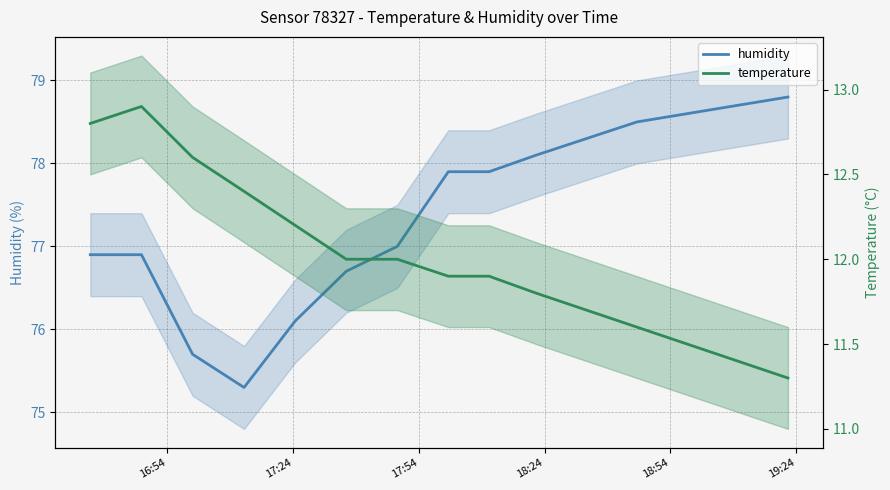

Does the chart display data point markers on the line(s)?

No